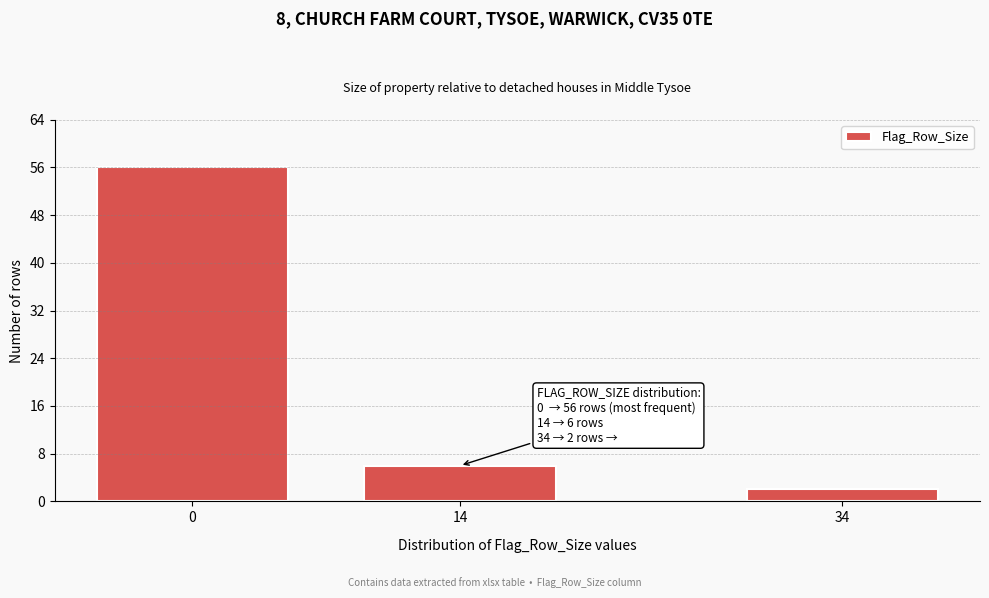

Reading left to right, extract all data points from this chart.

56	6	2